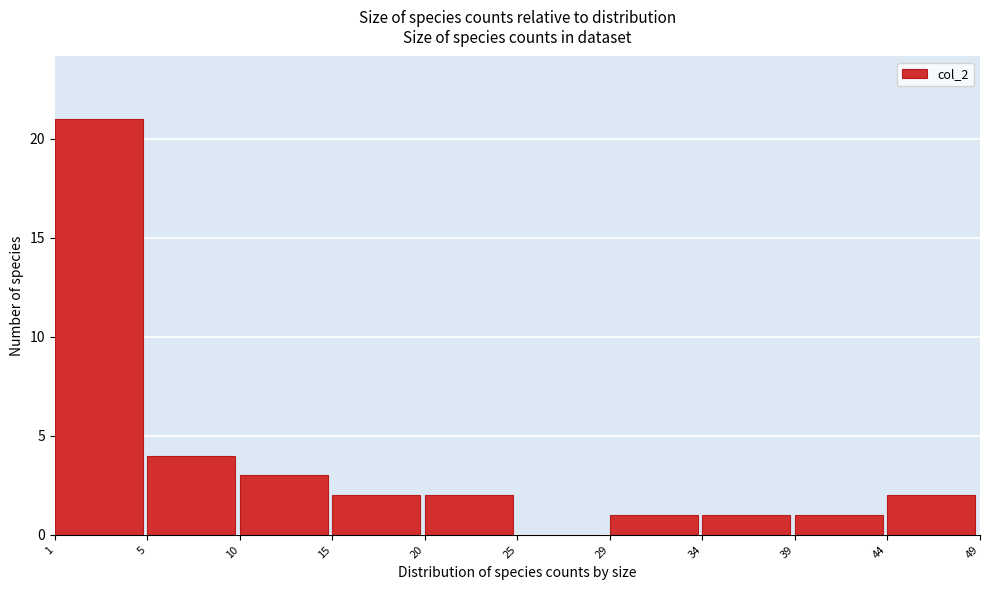

Reading right to left, what are all the values shown in this chart?

44=2	39=1	34=1	29=1	25=0	20=2	15=2	10=3	5=4	1=21